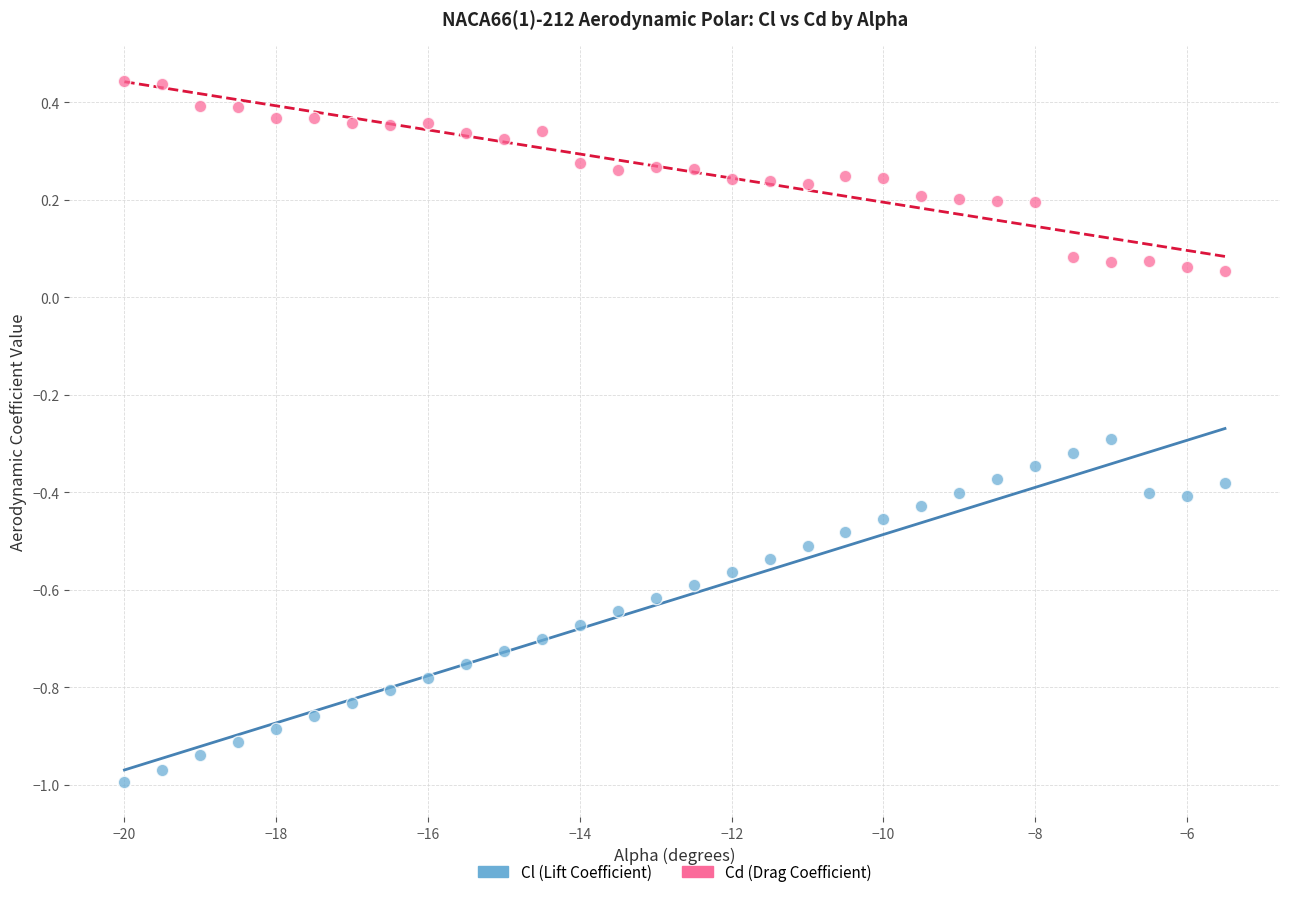

What are all the series names shown in the legend?

Cl (Lift Coefficient), Cd (Drag Coefficient)